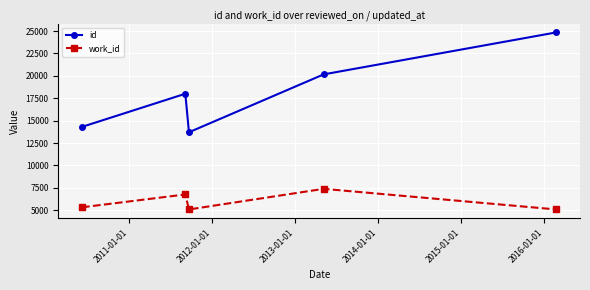

Which series has the widest spread of values?

id